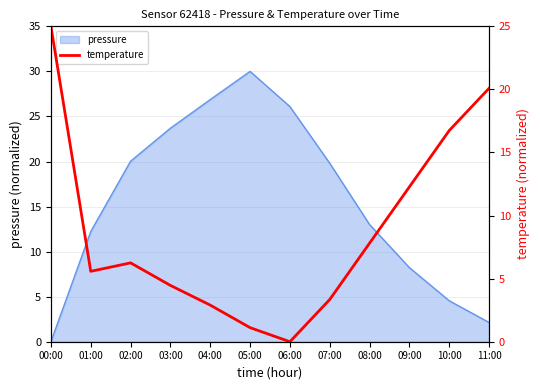

Where does the pressure series first go above 19?

02:00